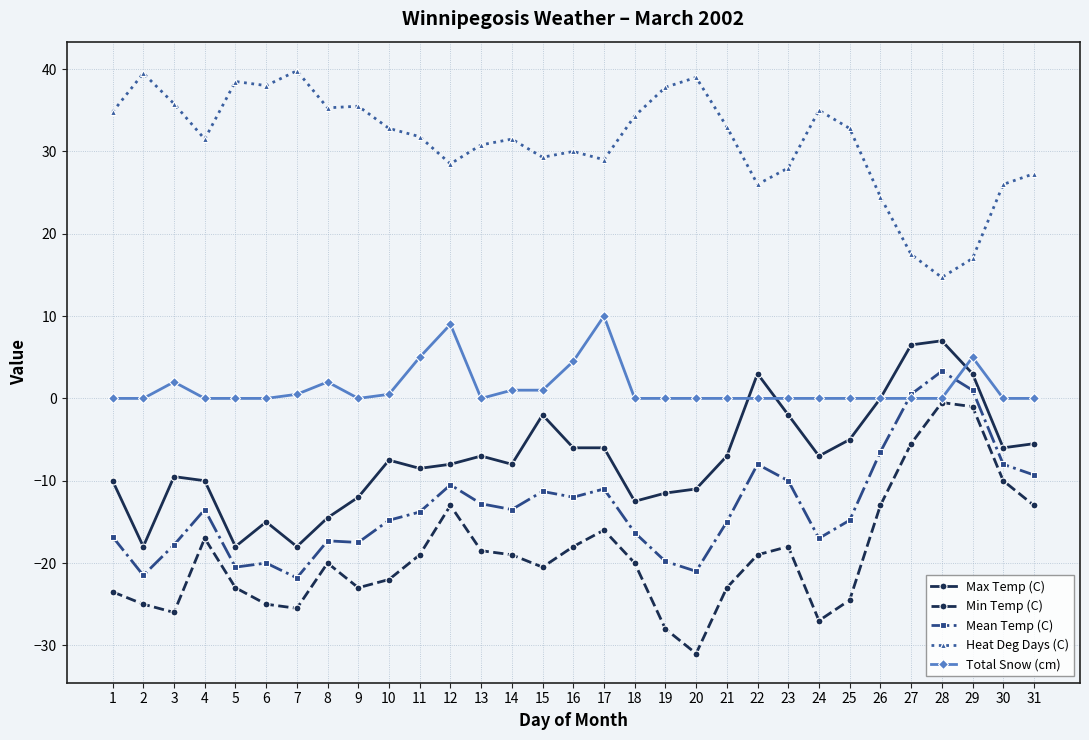

Which series has the widest spread of values?

Min Temp (C)